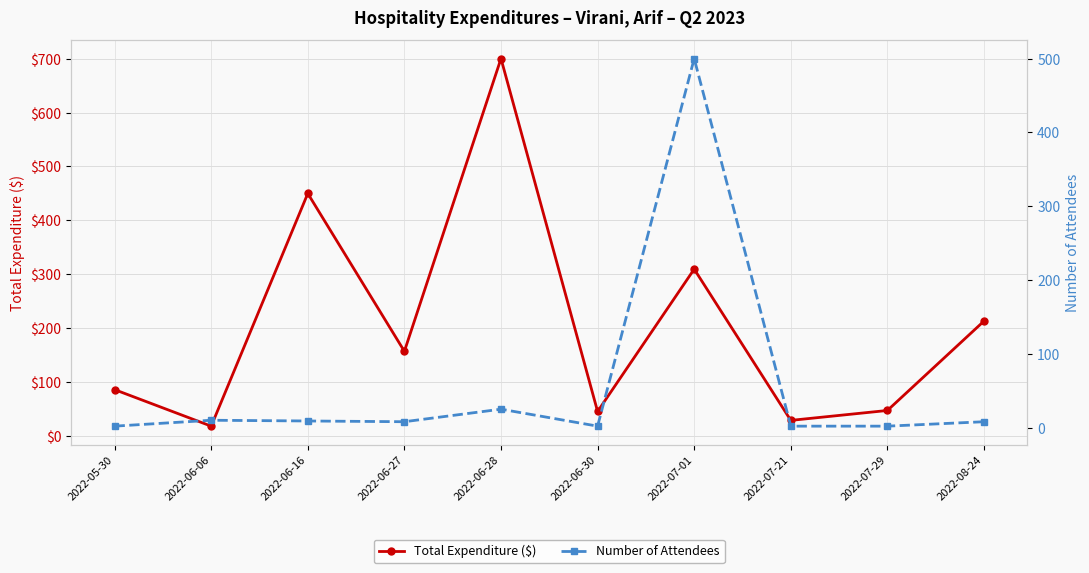

Is it true that Number of Attendees equals 2.0 at 2022-06-30?

True